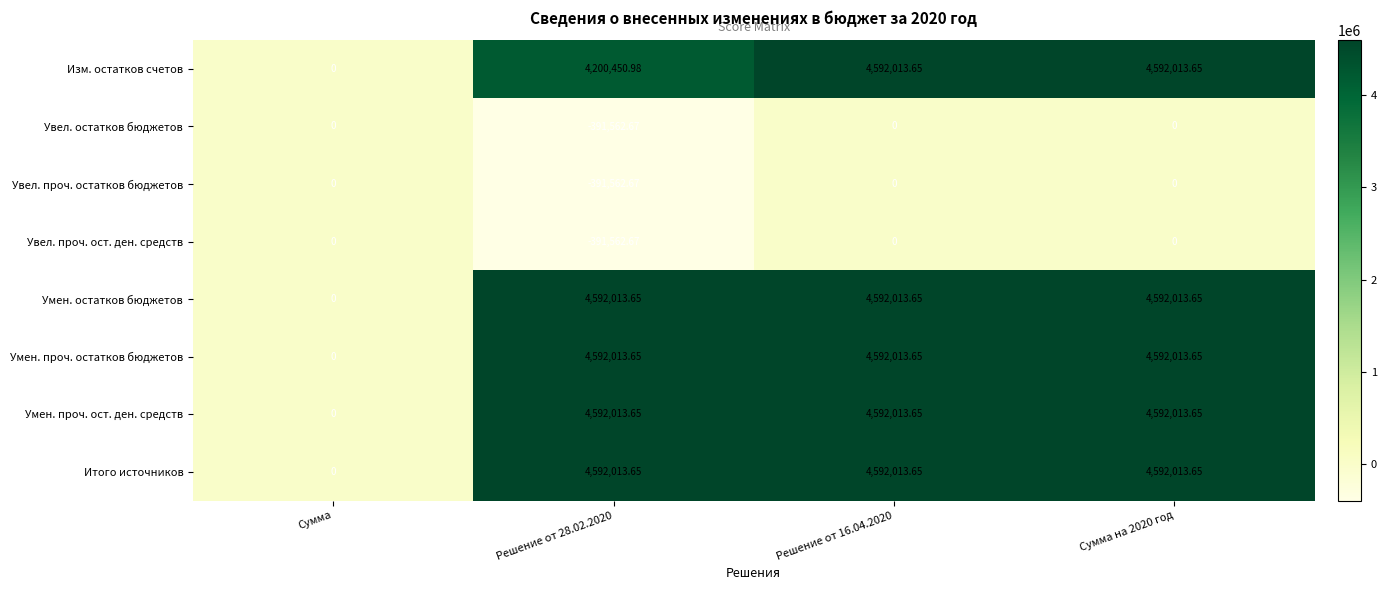

Which category has the lowest value across all series?

Решение от 28.02.2020